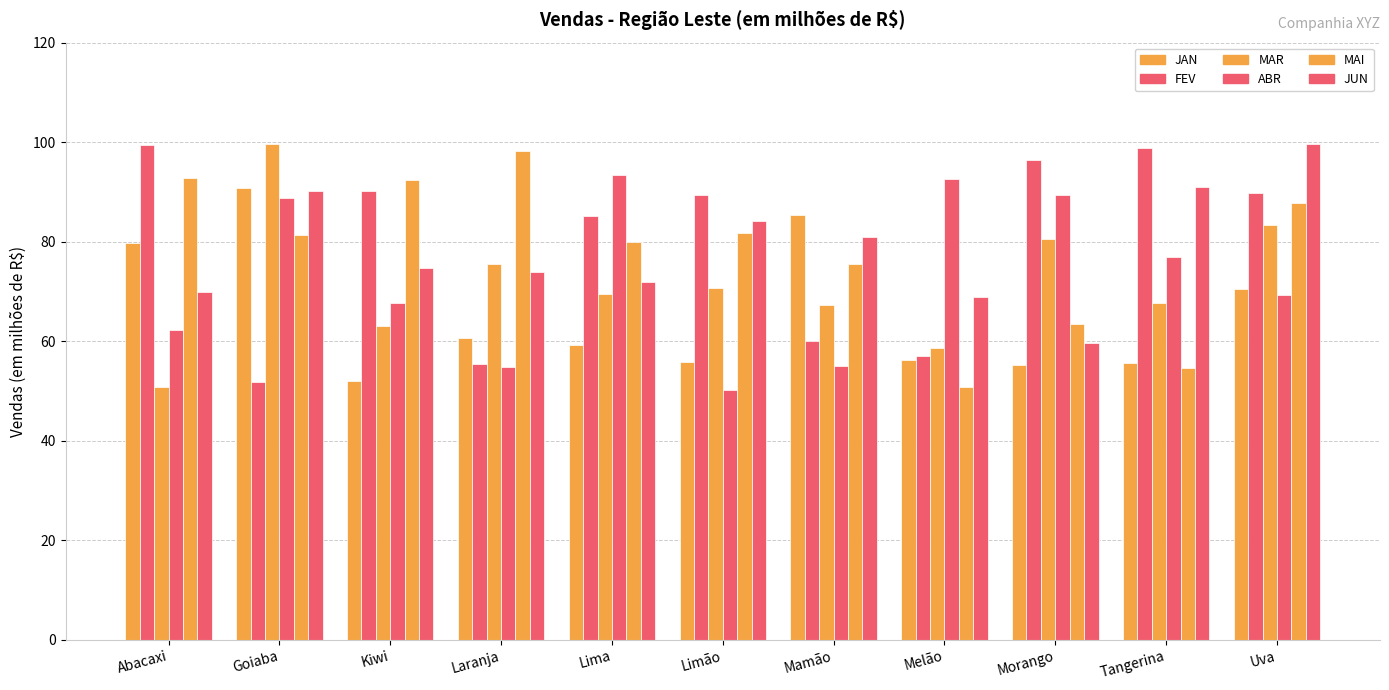

True or false: MAR has a value of 67.2 at Mamão.

True